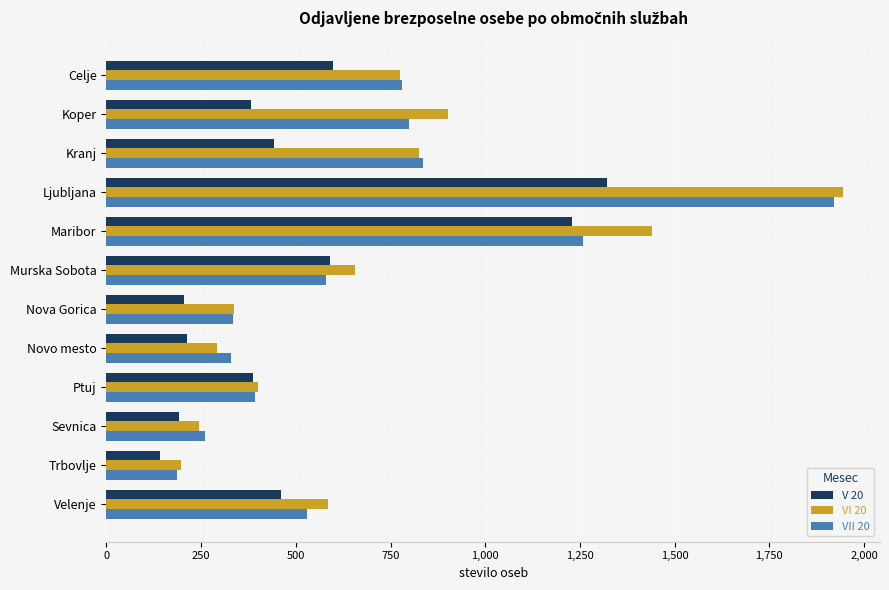

The value of VII 20 at Trbovlje is 286. True or false?

False